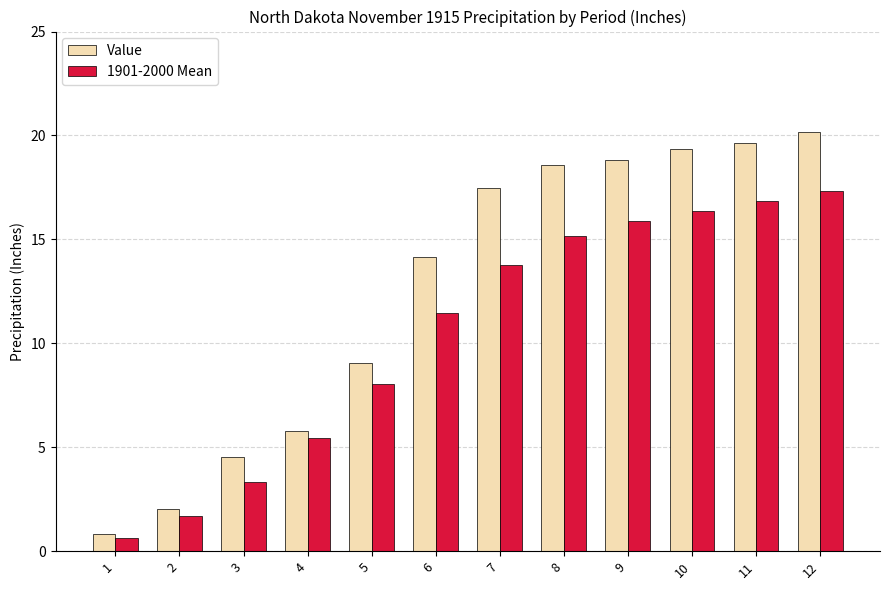

Reading left to right, what are all the values shown in this chart?

Value: 0.8	2.0	4.5	5.8	9.1	14.1	17.5	18.6	18.8	19.4	19.6	20.2
1901-2000 Mean: 0.6	1.7	3.3	5.5	8.0	11.5	13.8	15.2	15.9	16.4	16.9	17.3